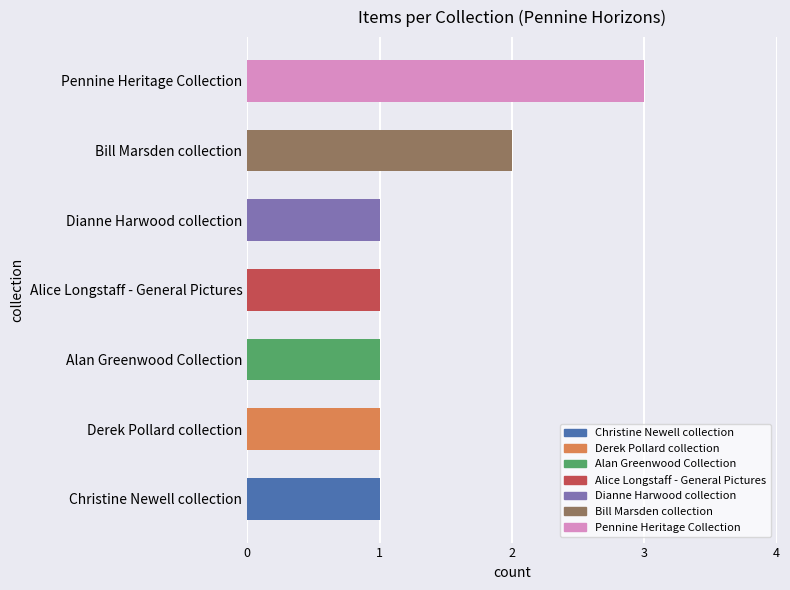

Does the chart contain any negative values?

No